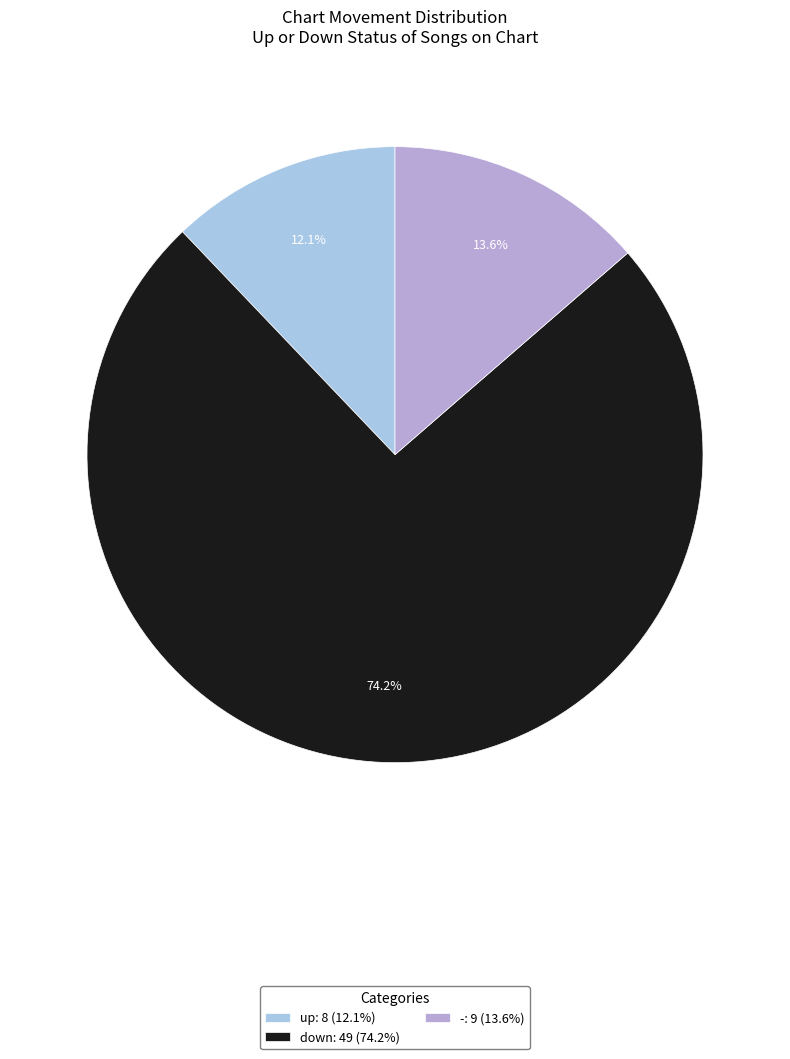

Rank the categories by value from lowest to highest.

up, -, down